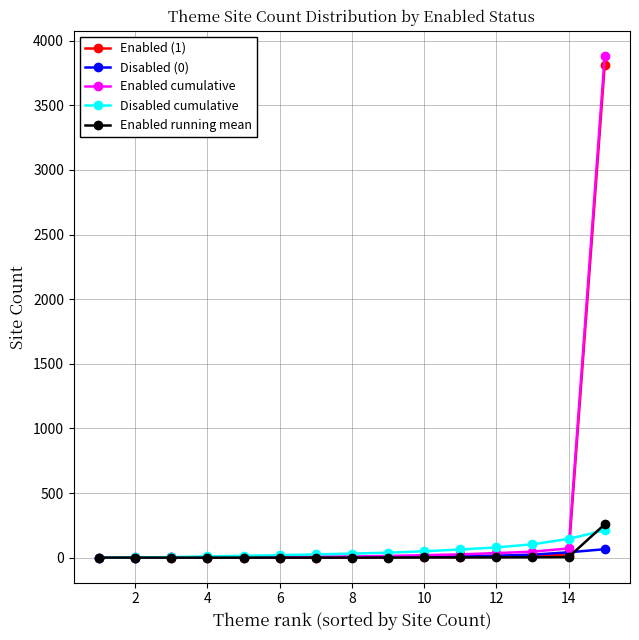

Which series has the largest range (max minus min)?

Enabled cumulative